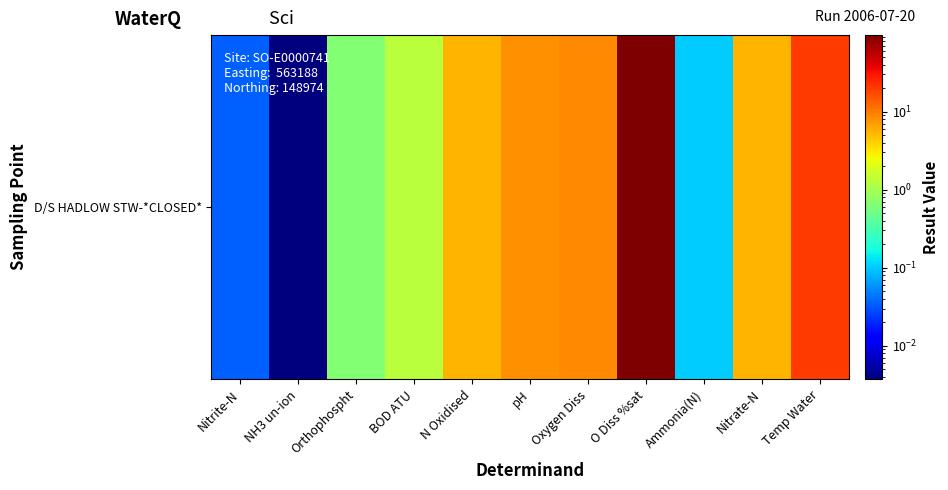

What is the difference between the second highest and minimum values?

19.7